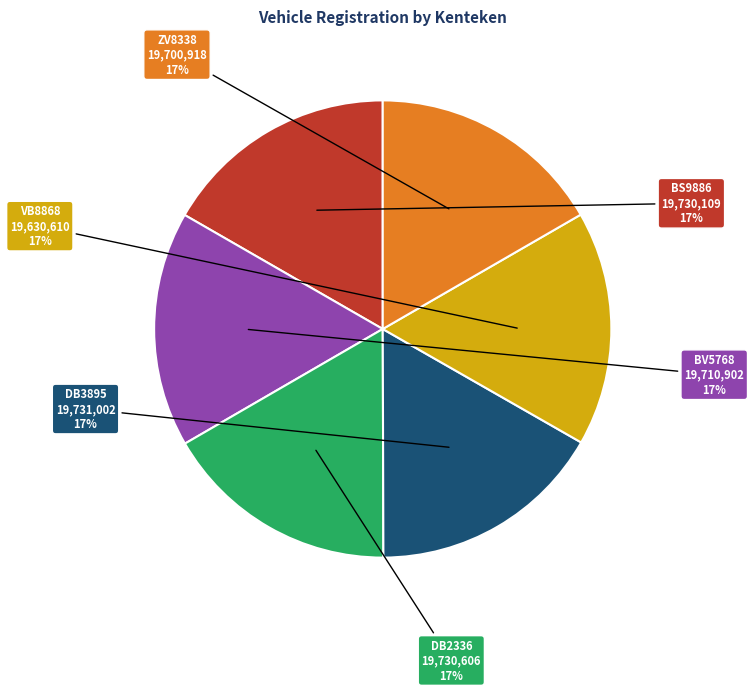

Is there a majority slice in this chart?

No